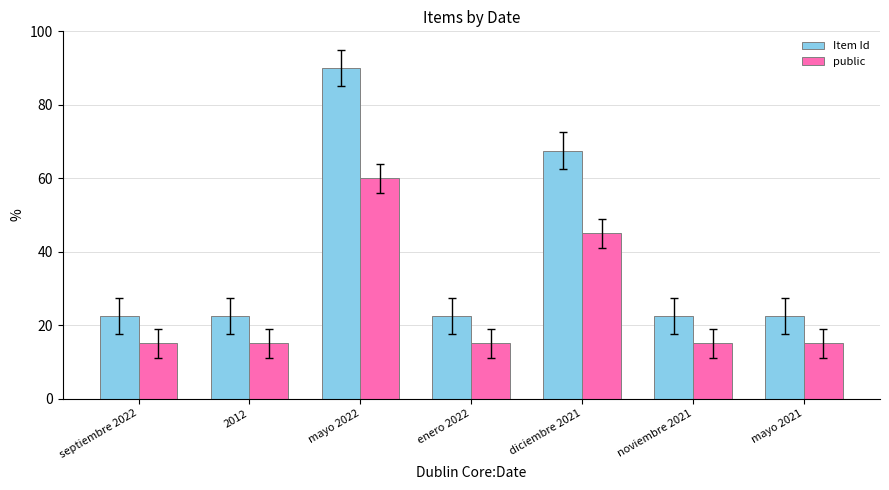

What value does the public series have at noviembre 2021?

15.0